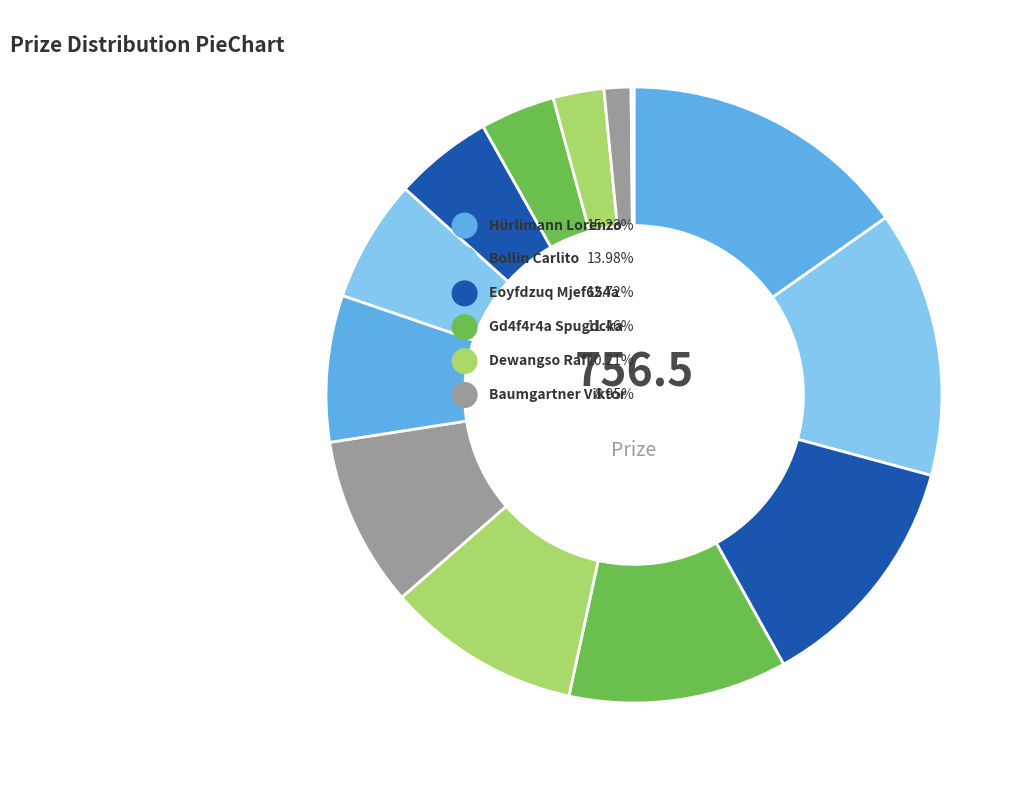

Between Dewangso Rafi and Faller Hans, which is larger?

Dewangso Rafi